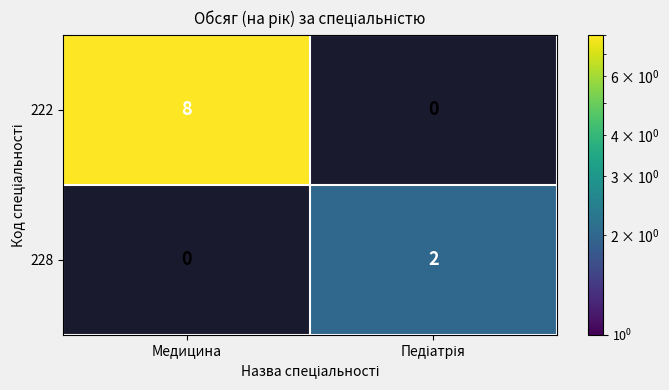

What is the spread (max minus min) of values at Медицина?

8